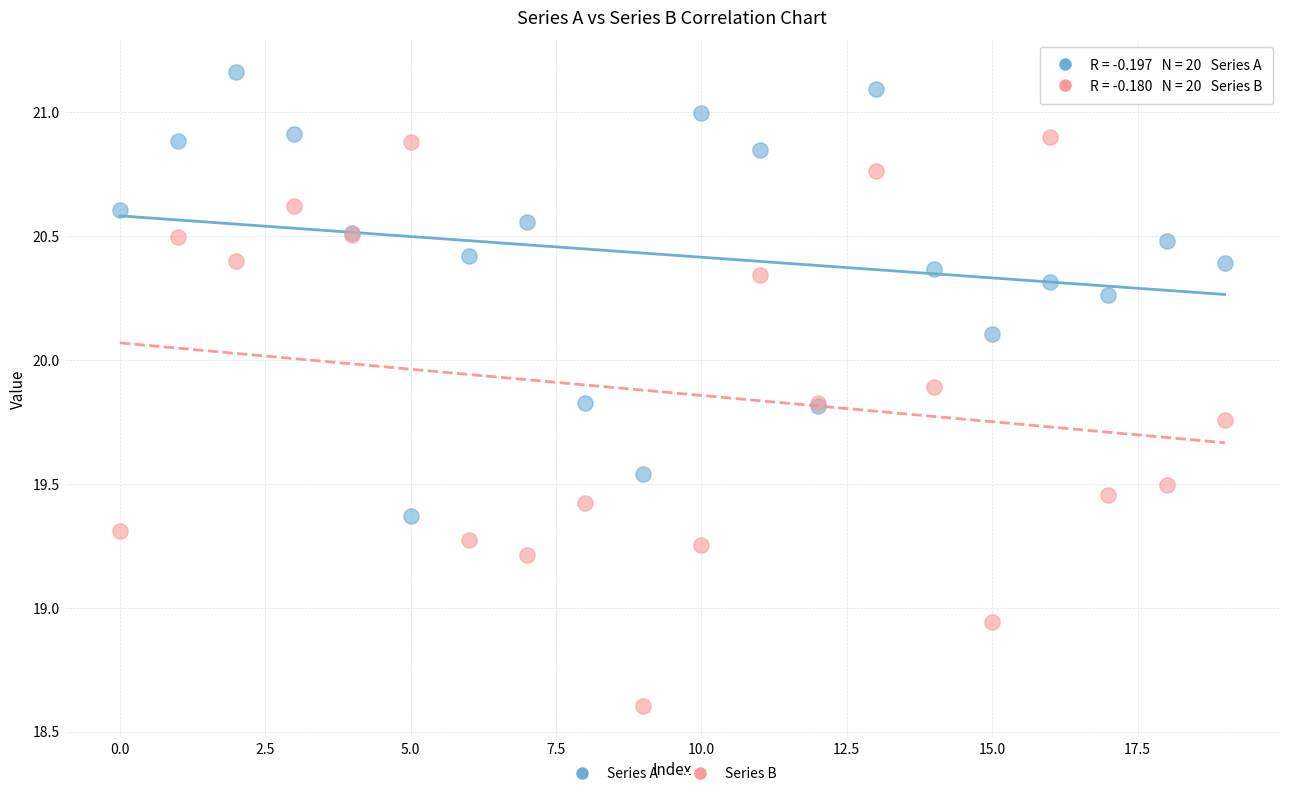

Which series contains the lowest Y value?

Series B